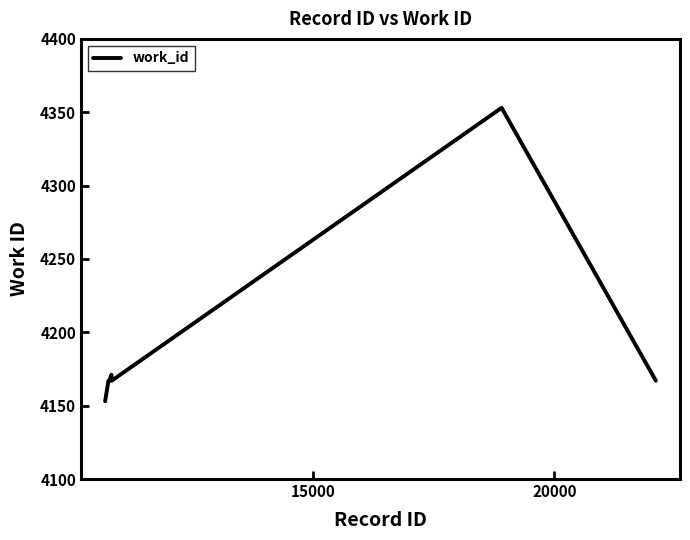

What is the difference between the maximum and minimum values?

200